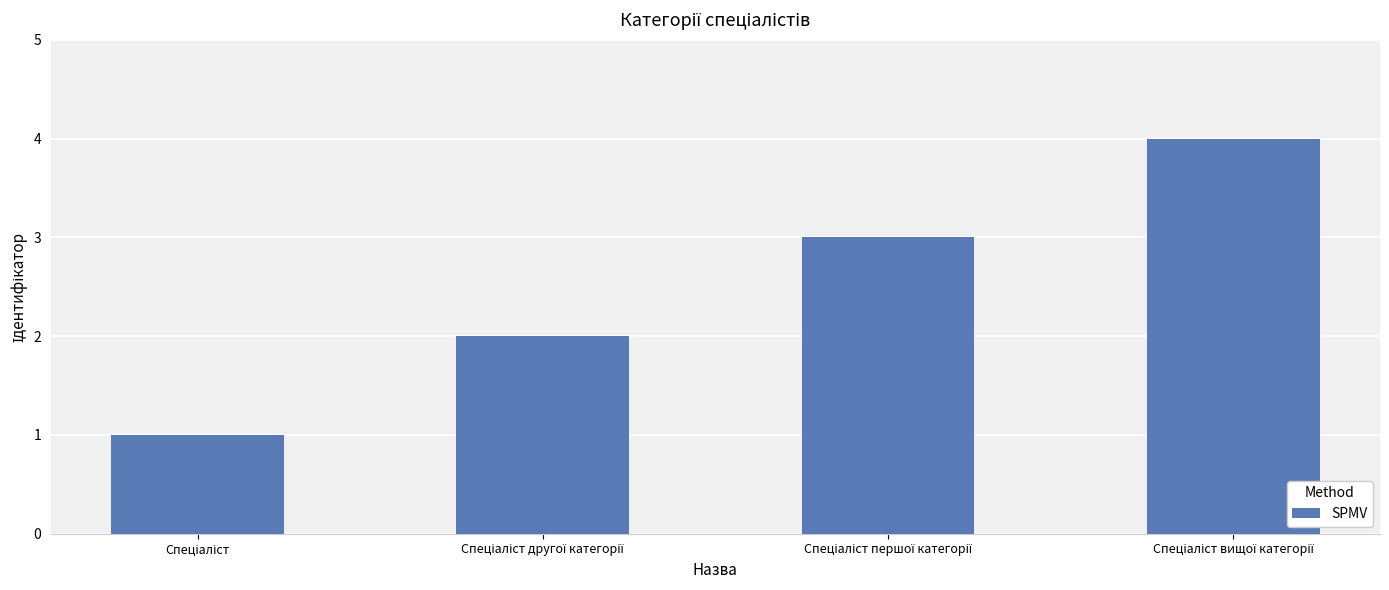

What is the maximum value shown in the chart?

4